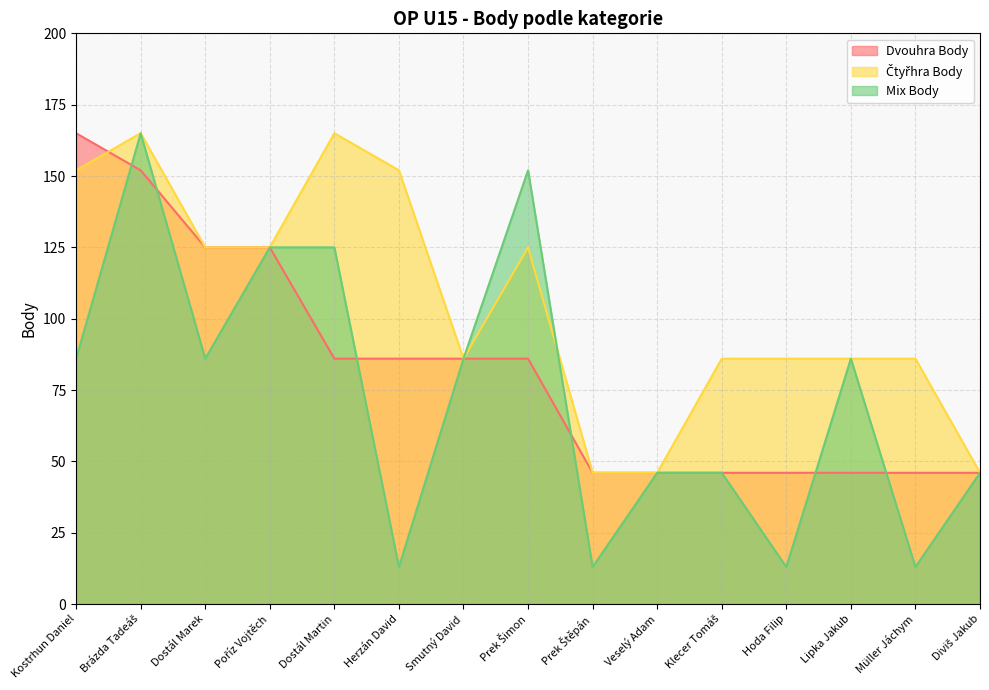

How many lines are shown in the chart?

3